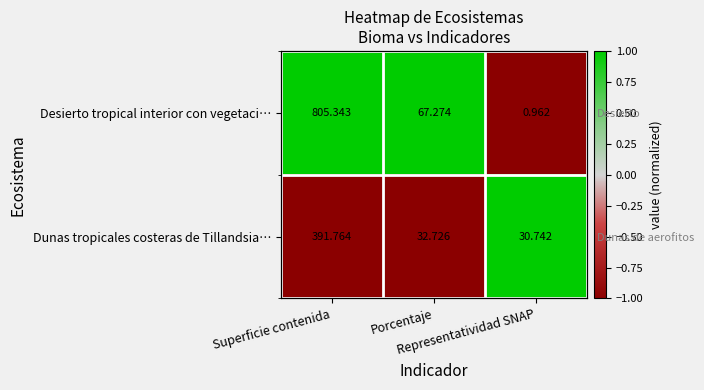

Is it true that Dunas tropicales costeras de Tillandsia… equals 1 at Representatividad SNAP?

False